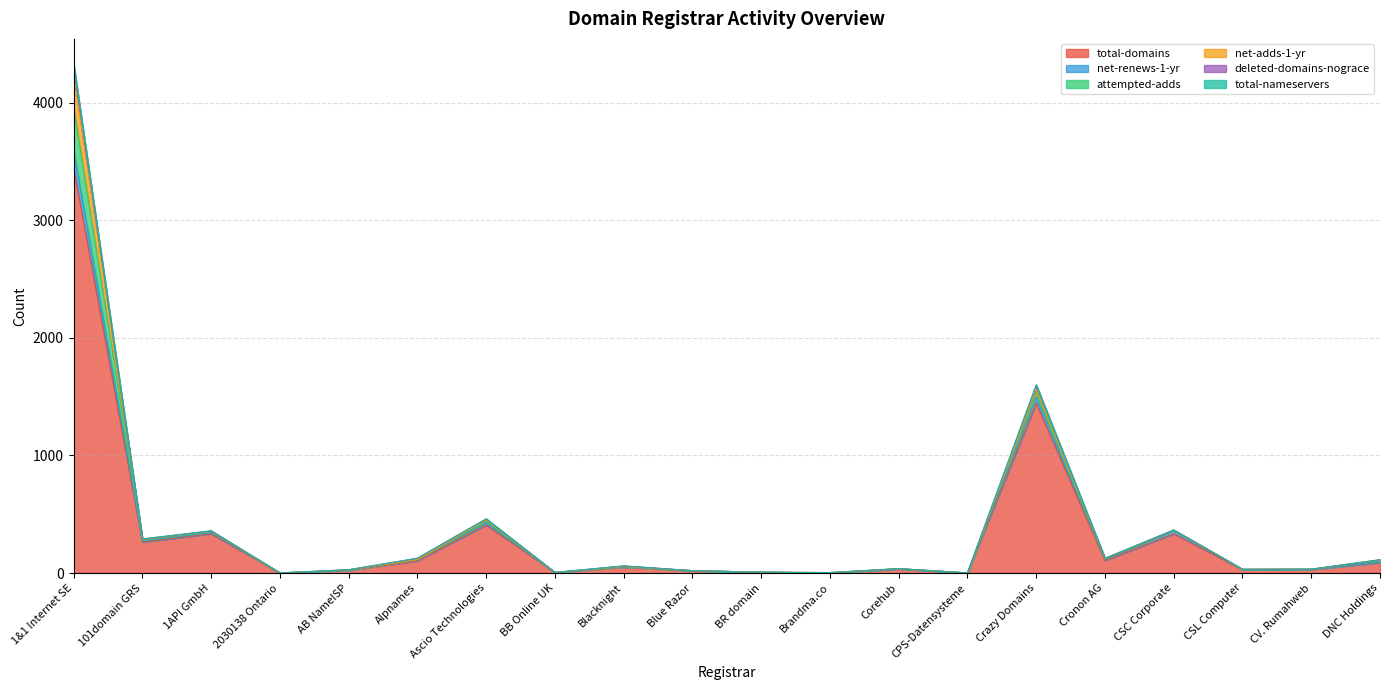

Is the value of deleted-domains-nograce at CPS-Datensysteme greater than the value of total-domains at CV. Rumahweb?

No